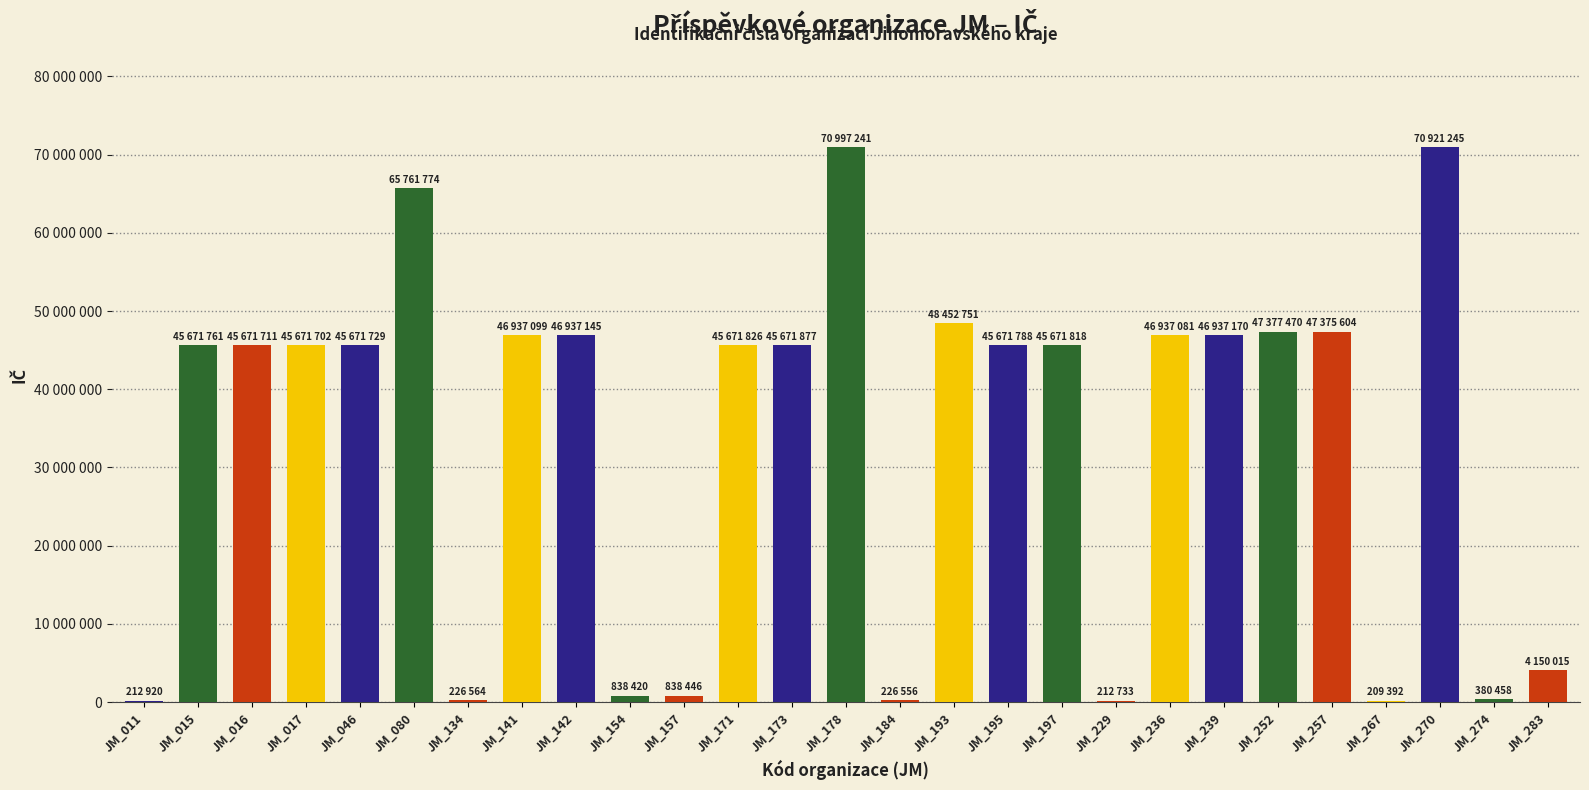

What is the value of the 26th bar from the left?

380458